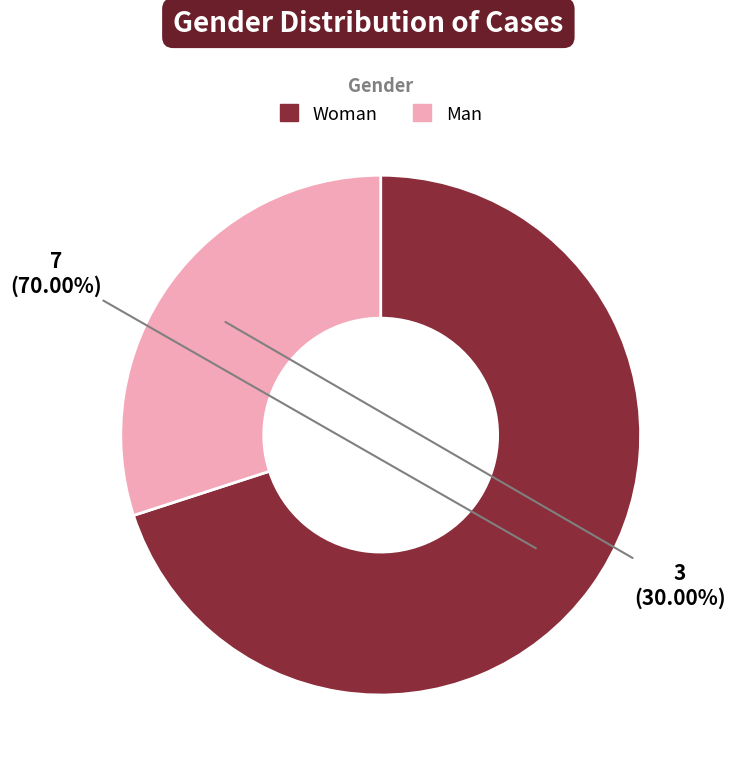

Does Woman represent more than half of the total?

Yes